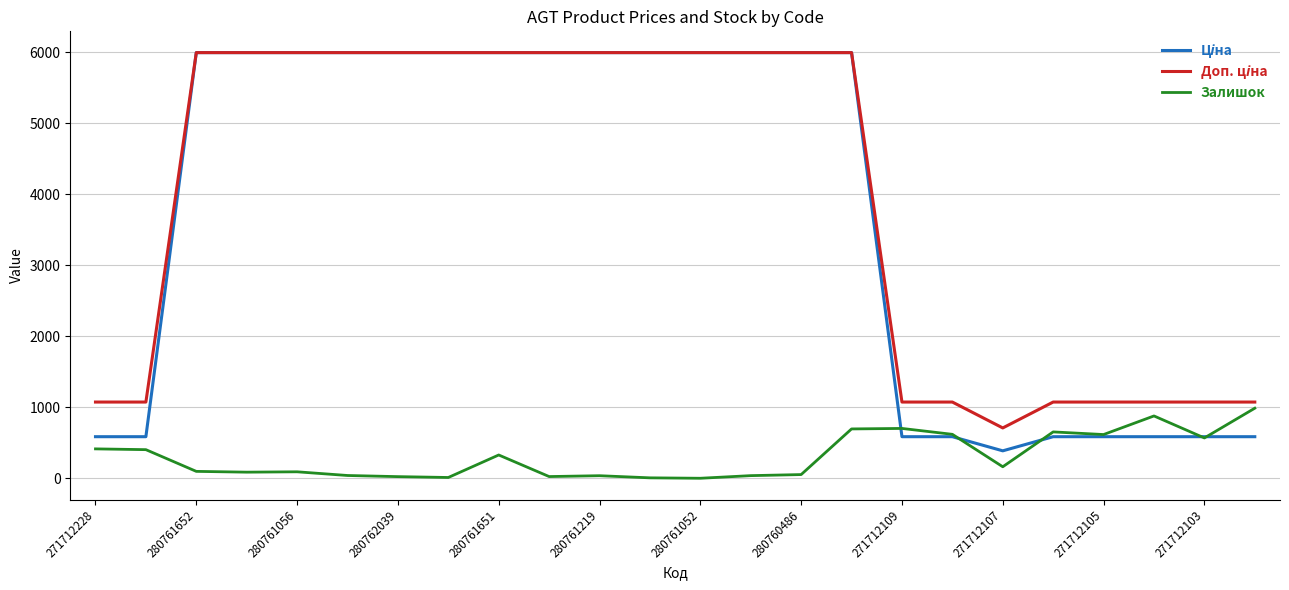

How many lines are shown in the chart?

3